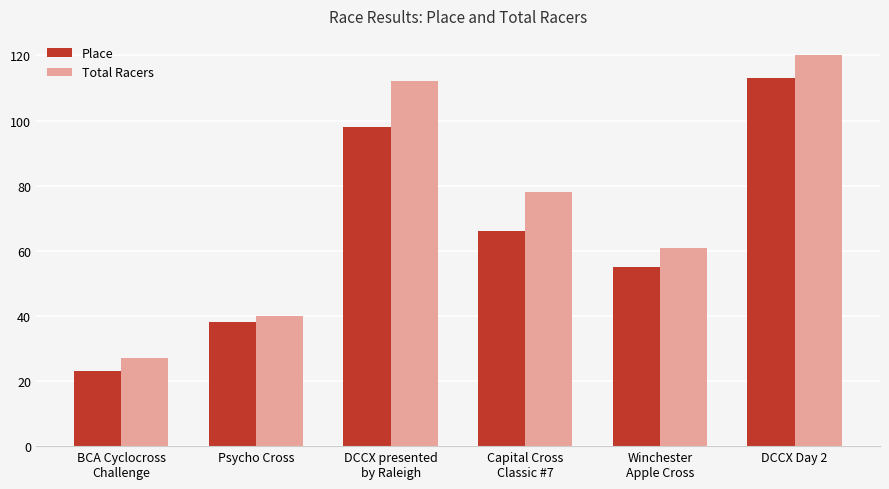

What is the difference between the maximum and minimum values in the Place series?

90